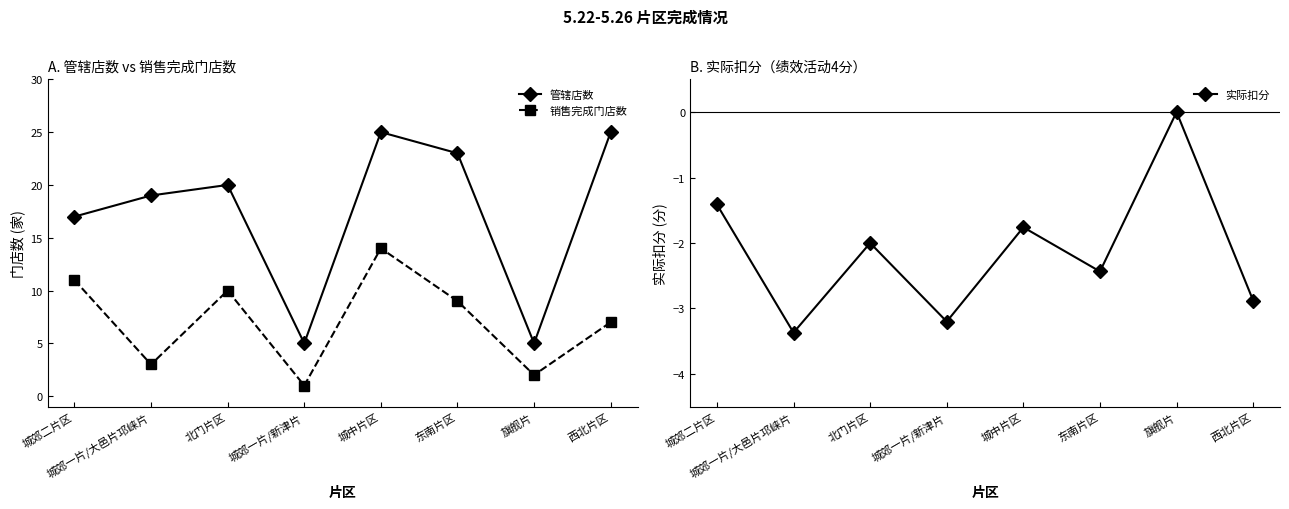

What is the label of the 2nd point from the left?

城郊一片/大邑片邛崃片